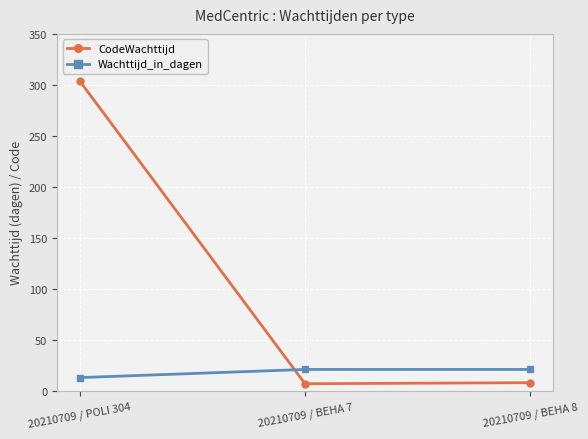

The Wachttijd_in_dagen series shows 13 at 20210709 / POLI 304. True or false?

True